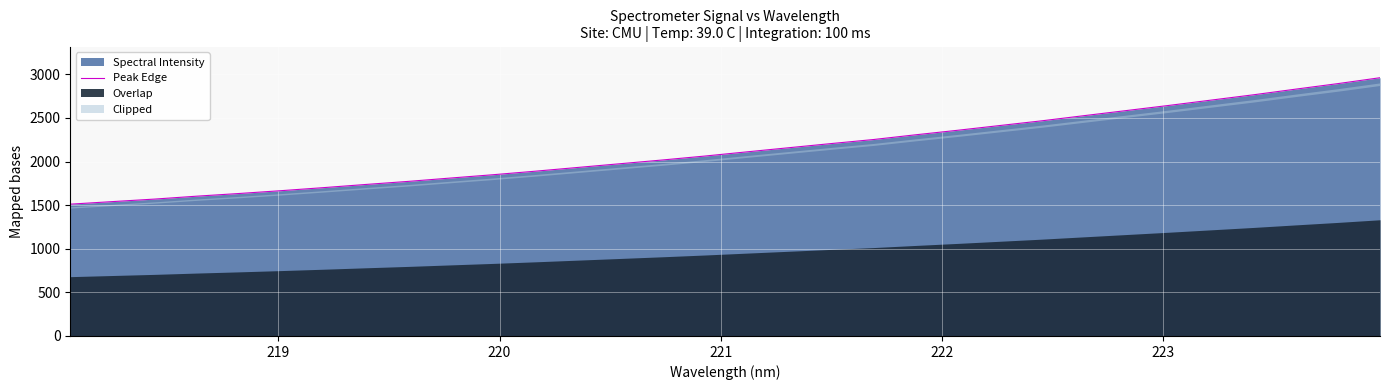

How many data points does each series have?

32